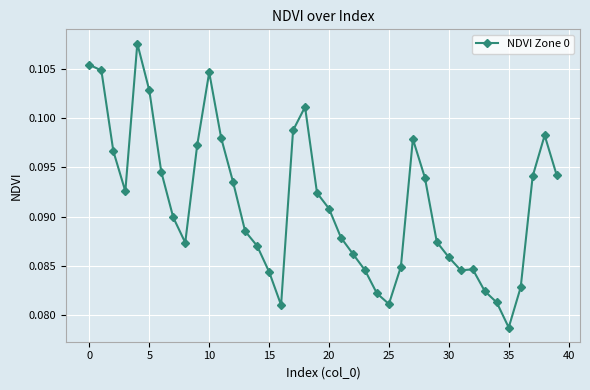

True or false: the data has more than 2 interior local peaks.

True